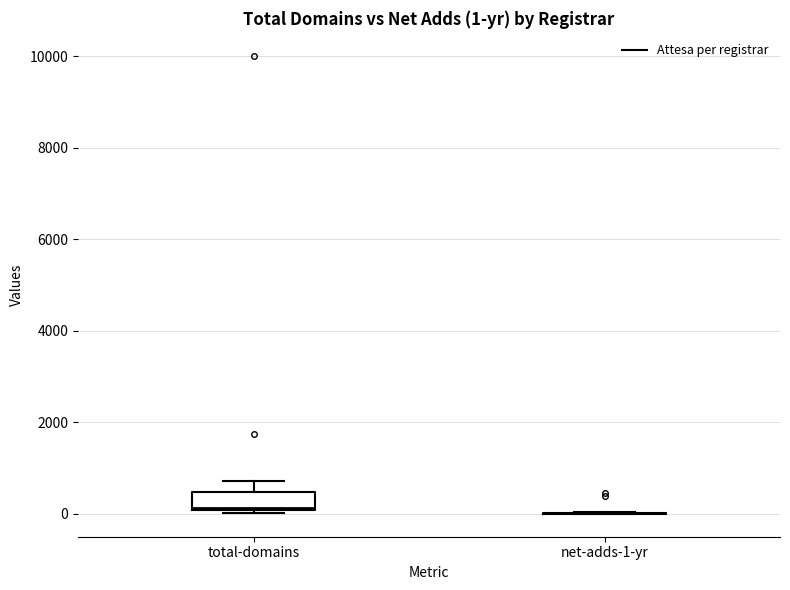

Which box is the tallest, from its lower edge to its upper edge?

total-domains